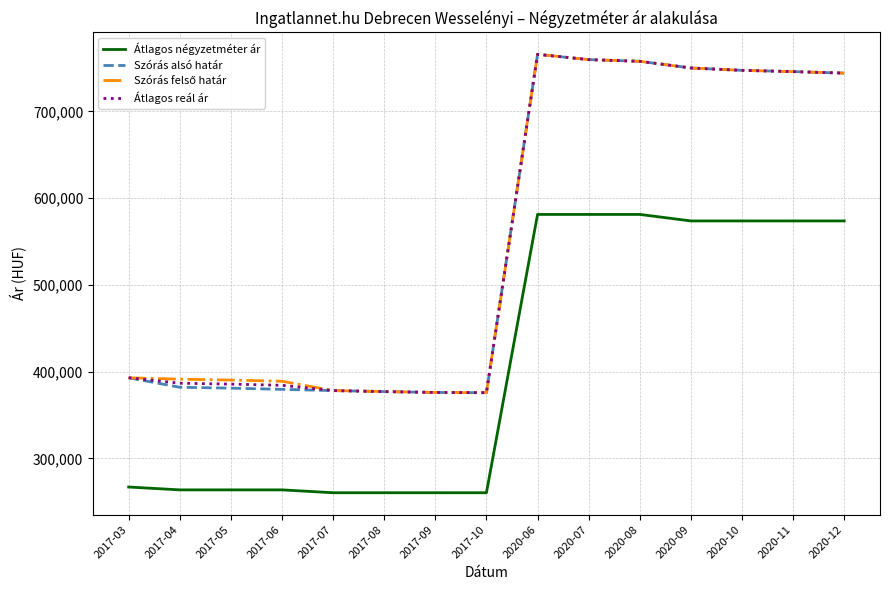

What is the lowest value of the Átlagos reál ár series?

375725